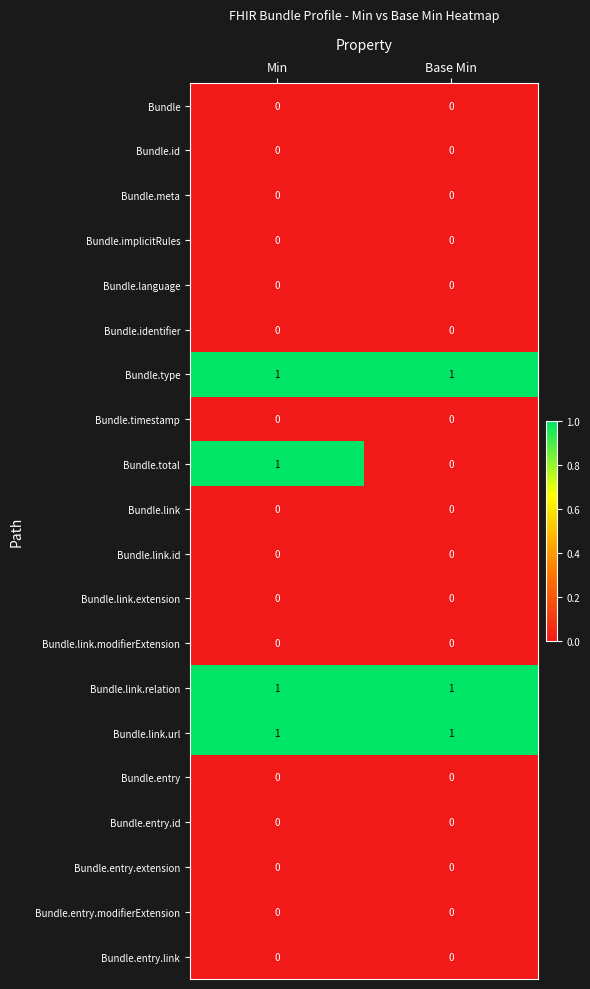

Which series has the largest range (max minus min)?

Bundle.total